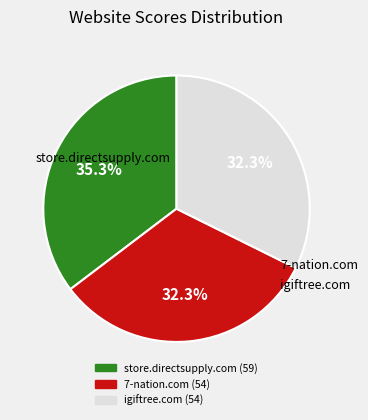

To the nearest percent, what is the combined percentage of igiftree.com and 7-nation.com?

65%